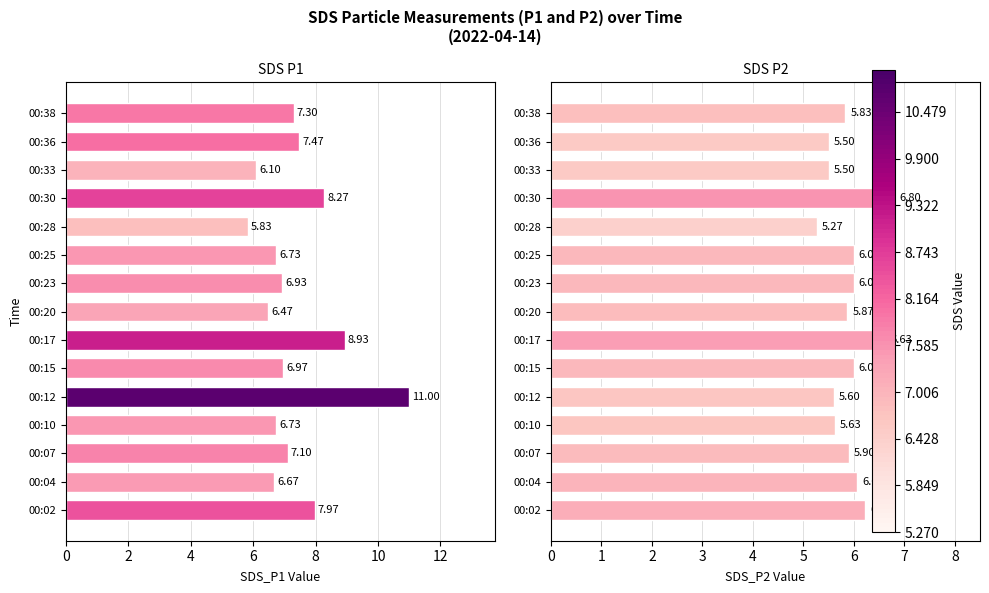

List the series in order of their peak value, lowest first.

SDS_P2, SDS_P1